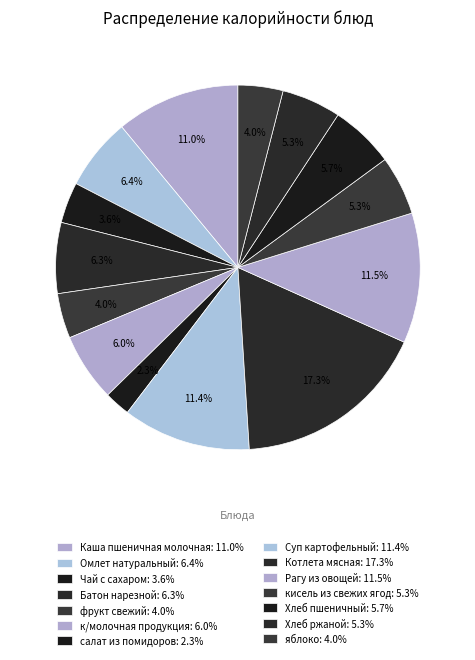

How much of the chart is everything except к/молочная продукция?

94.0%